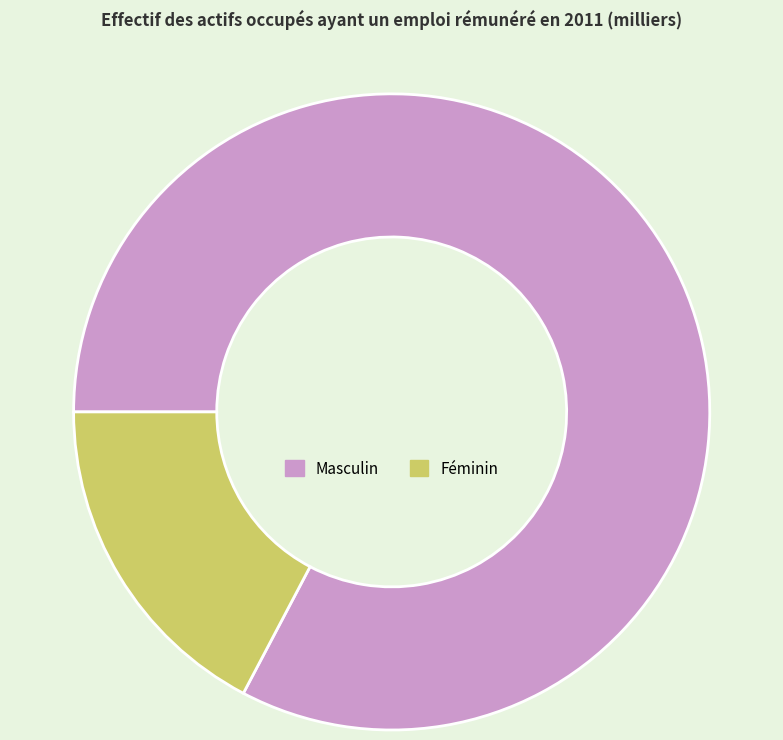

Which has a higher value, Masculin or Féminin?

Masculin